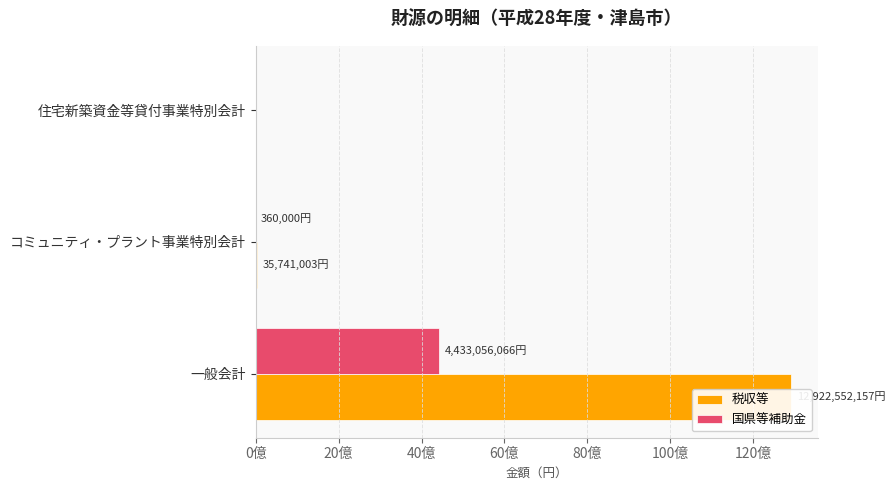

True or false: 税収等 has a value of 3383374114 at 一般会計.

False